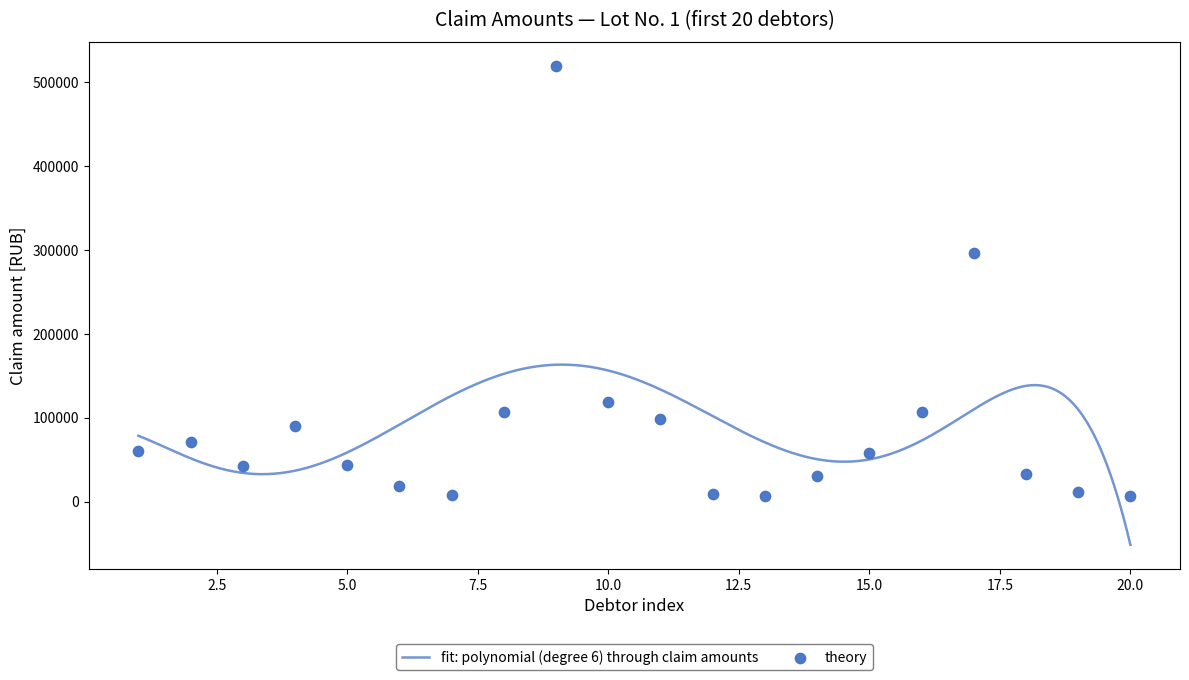

What is the change in value from 7 to 10?

+110465.0